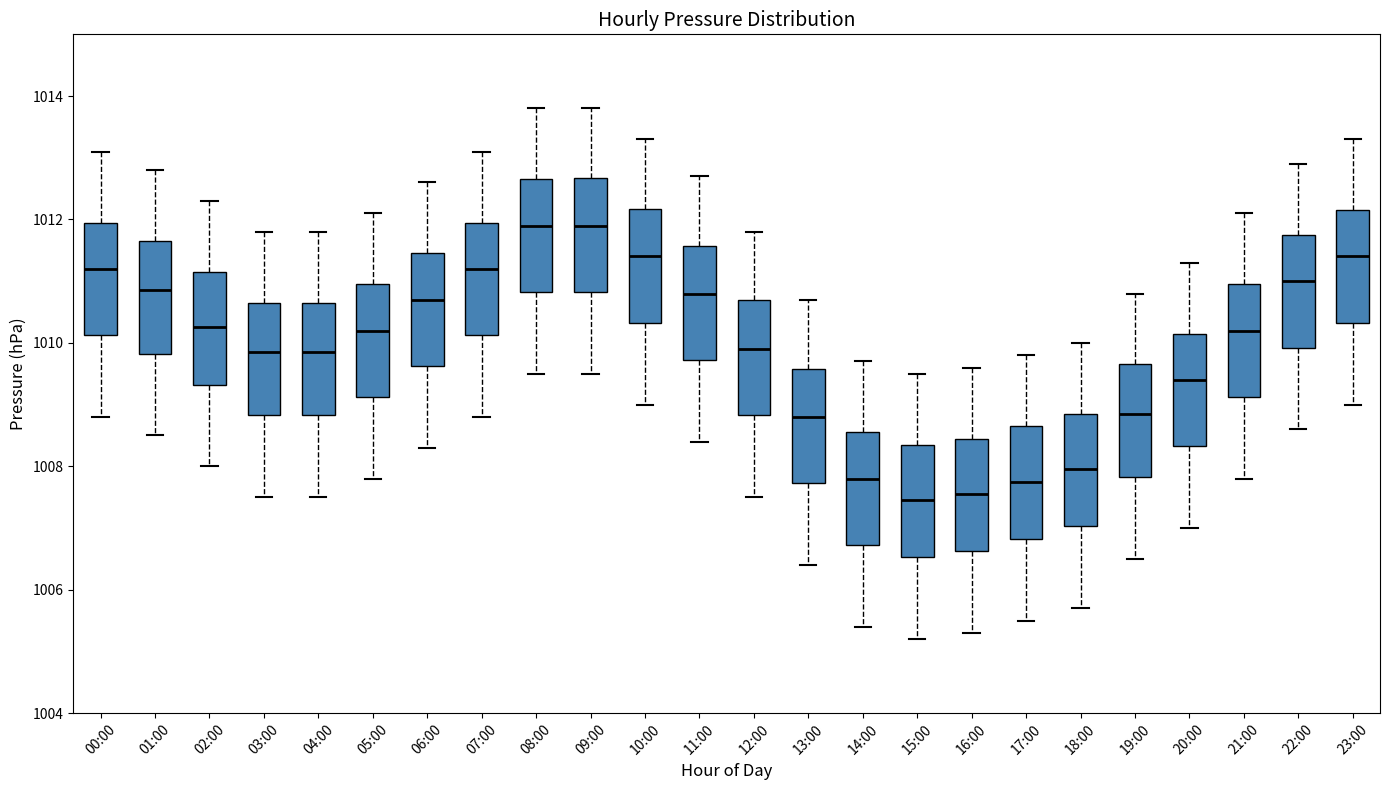

Reading left to right, transcribe this box plot: for each box, give where its median line is, the range the box spans, and where its two whiskers end, as read against the y-axis. The values are not printed on the chart, so give them approximately, as read against the axis.

00:00: median 1011.2, box 1010.2 to 1012.0, whiskers 1008.8 to 1013.2
01:00: median 1010.8, box 1009.8 to 1011.6, whiskers 1008.6 to 1012.8
02:00: median 1010.2, box 1009.4 to 1011.2, whiskers 1008.0 to 1012.4
03:00: median 1009.8, box 1008.8 to 1010.6, whiskers 1007.6 to 1011.8
04:00: median 1009.8, box 1008.8 to 1010.6, whiskers 1007.6 to 1011.8
05:00: median 1010.2, box 1009.2 to 1011.0, whiskers 1007.8 to 1012.2
06:00: median 1010.8, box 1009.6 to 1011.4, whiskers 1008.4 to 1012.6
07:00: median 1011.2, box 1010.2 to 1012.0, whiskers 1008.8 to 1013.2
08:00: median 1012.0, box 1010.8 to 1012.6, whiskers 1009.6 to 1013.8
09:00: median 1012.0, box 1010.8 to 1012.6, whiskers 1009.6 to 1013.8
10:00: median 1011.4, box 1010.4 to 1012.2, whiskers 1009.0 to 1013.4
11:00: median 1010.8, box 1009.8 to 1011.6, whiskers 1008.4 to 1012.8
12:00: median 1010.0, box 1008.8 to 1010.8, whiskers 1007.6 to 1011.8
13:00: median 1008.8, box 1007.8 to 1009.6, whiskers 1006.4 to 1010.8
14:00: median 1007.8, box 1006.8 to 1008.6, whiskers 1005.4 to 1009.8
15:00: median 1007.4, box 1006.6 to 1008.4, whiskers 1005.2 to 1009.6
16:00: median 1007.6, box 1006.6 to 1008.4, whiskers 1005.4 to 1009.6
17:00: median 1007.8, box 1006.8 to 1008.6, whiskers 1005.6 to 1009.8
18:00: median 1008.0, box 1007.0 to 1008.8, whiskers 1005.8 to 1010.0
19:00: median 1008.8, box 1007.8 to 1009.6, whiskers 1006.6 to 1010.8
20:00: median 1009.4, box 1008.4 to 1010.2, whiskers 1007.0 to 1011.4
21:00: median 1010.2, box 1009.2 to 1011.0, whiskers 1007.8 to 1012.2
22:00: median 1011.0, box 1010.0 to 1011.8, whiskers 1008.6 to 1013.0
23:00: median 1011.4, box 1010.4 to 1012.2, whiskers 1009.0 to 1013.4